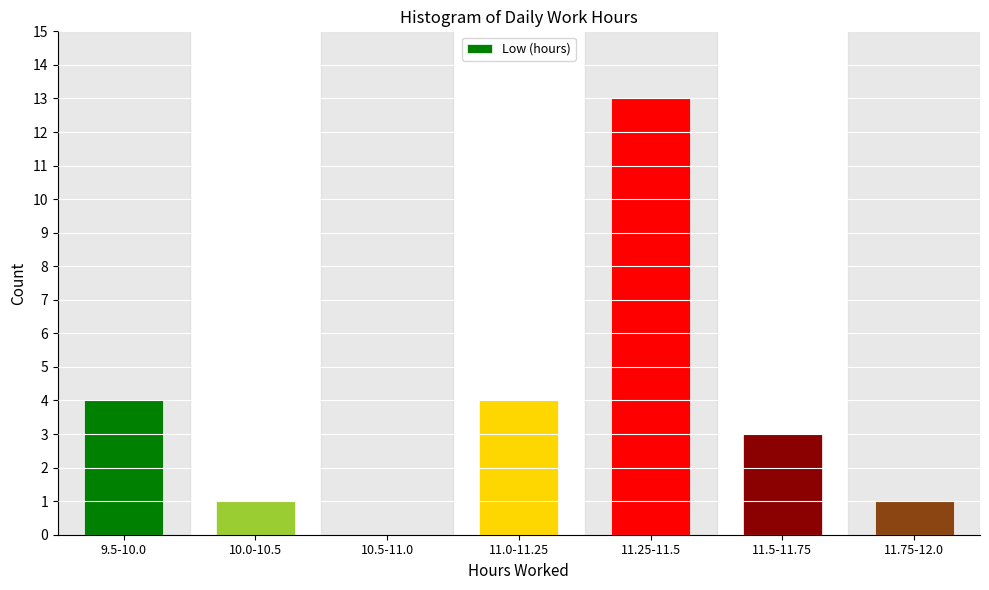

Reading right to left, what are all the values shown in this chart?

11.75-12.0=1	11.5-11.75=3	11.25-11.5=13	11.0-11.25=4	10.5-11.0=0	10.0-10.5=1	9.5-10.0=4